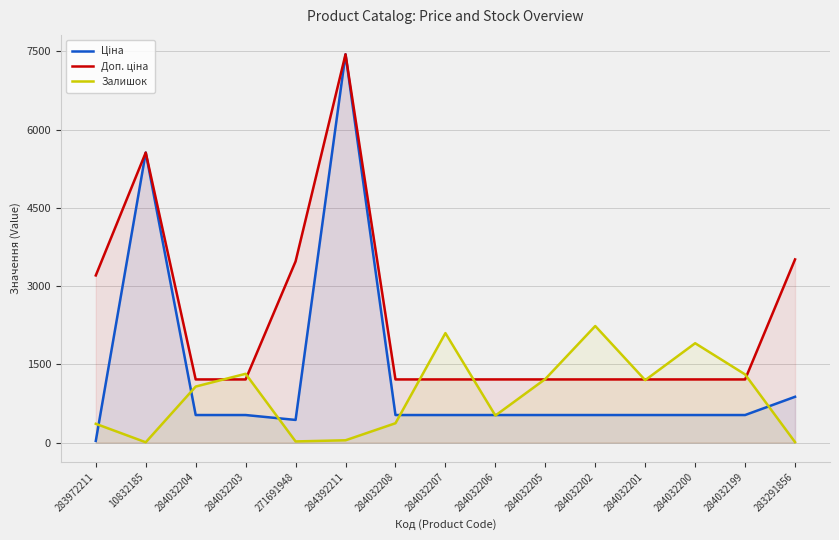

True or false: Ціна has more than 0 interior local peaks.

True